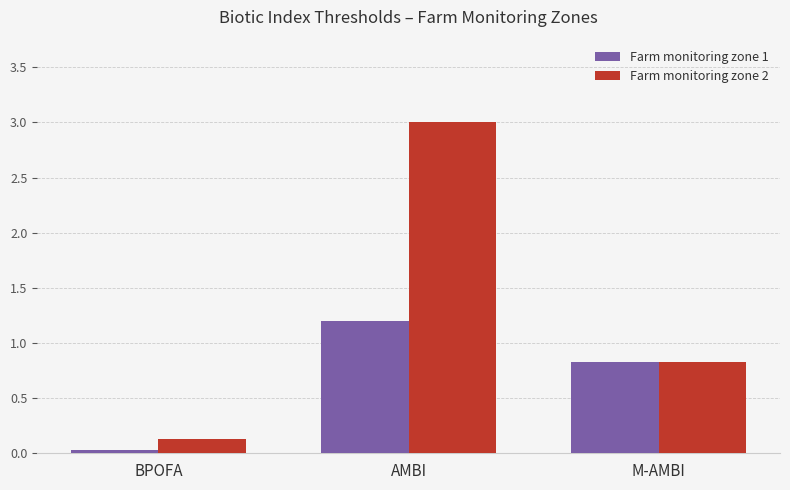

Which label corresponds to the smallest value in the chart?

BPOFA